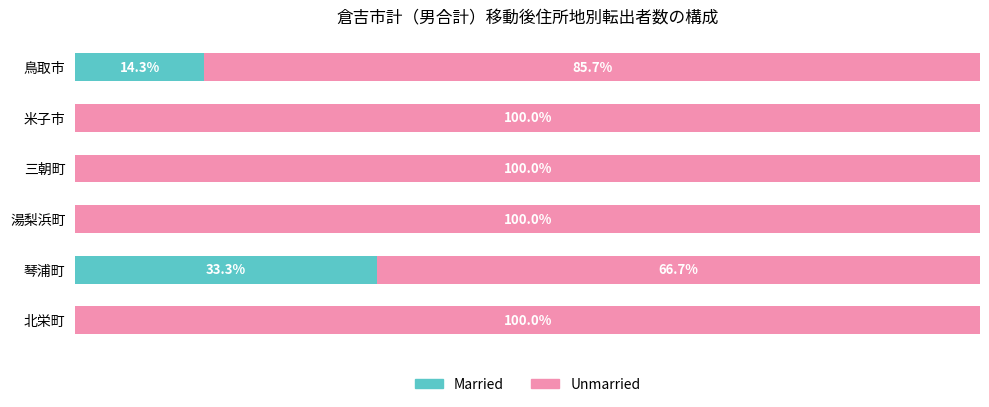

At which label is Married closest to 16?

鳥取市